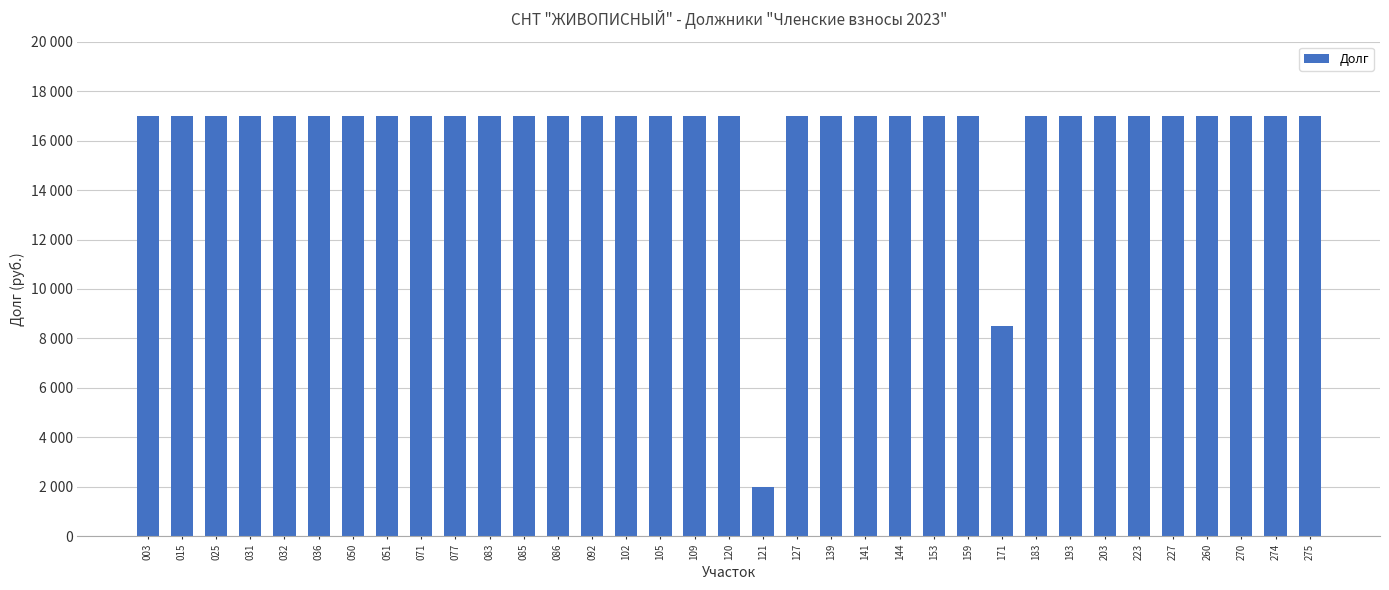

What is the sum of all values?

571500